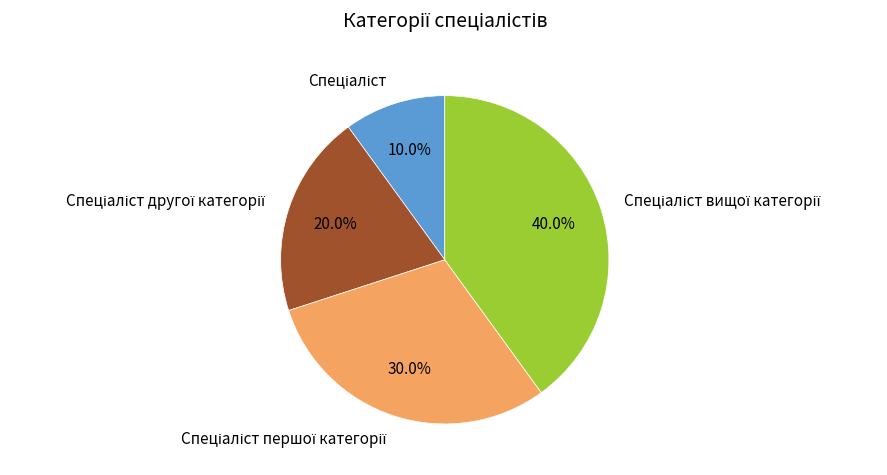

Does any single category account for the majority?

No